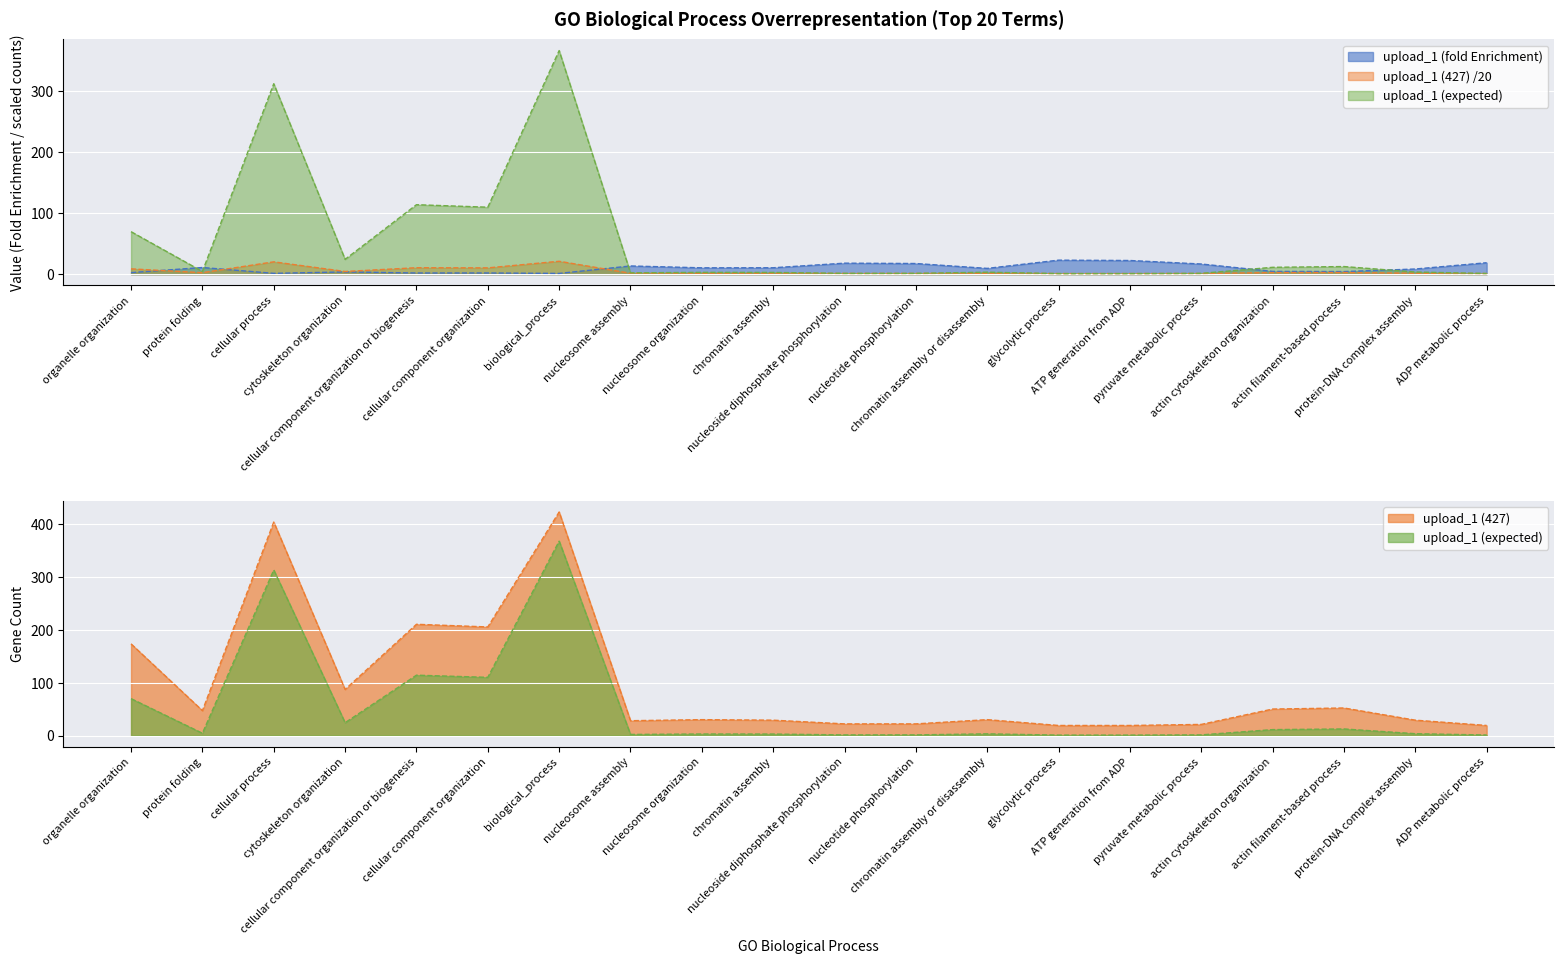

How many lines are shown in the chart?

3